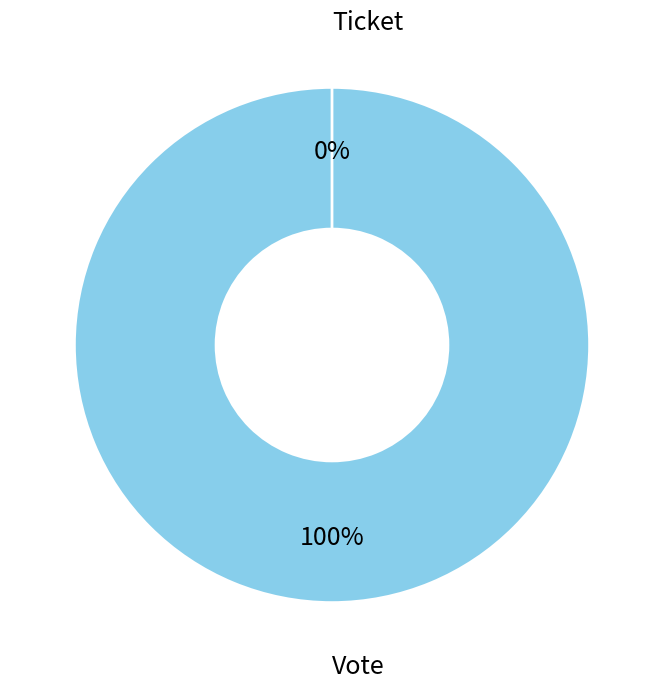

To the nearest percent, what is the combined percentage of Ticket and Vote?

100%